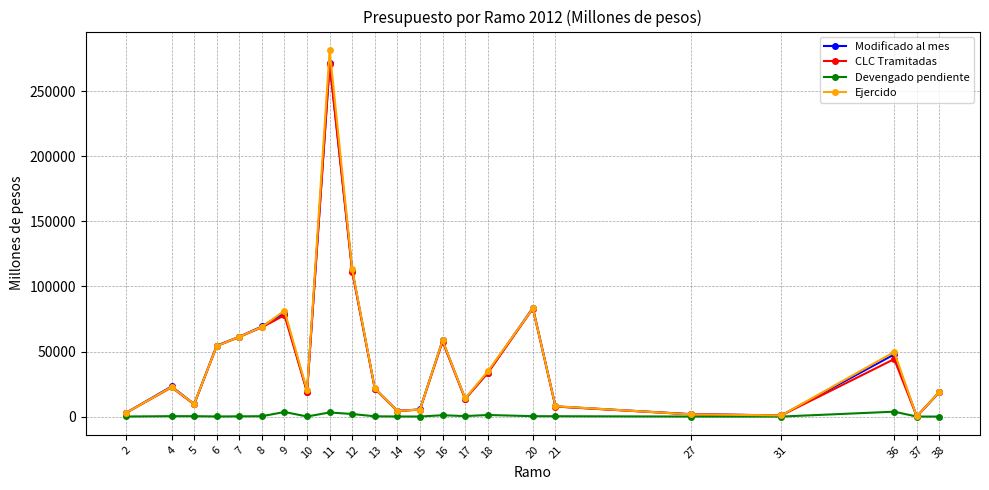

How many lines are shown in the chart?

4